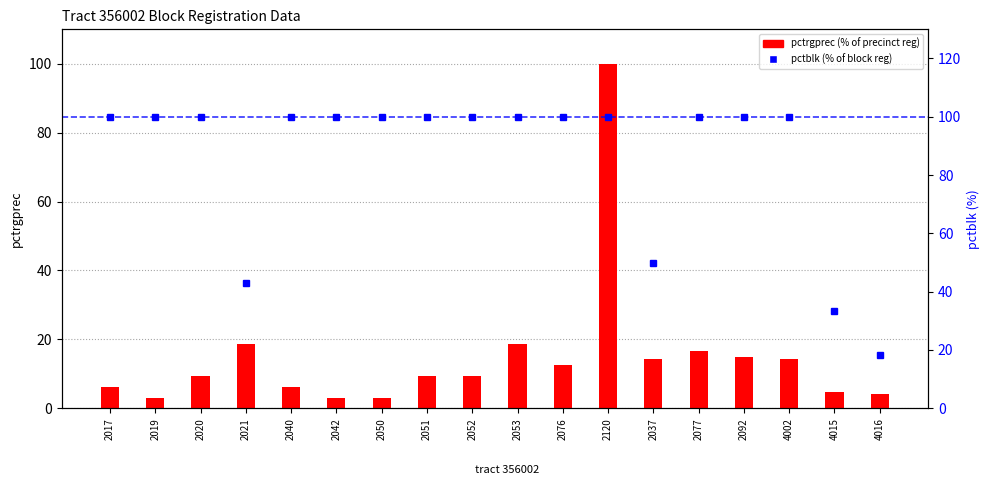

Read the pctblk (% of block reg) value at 2120.

100.0